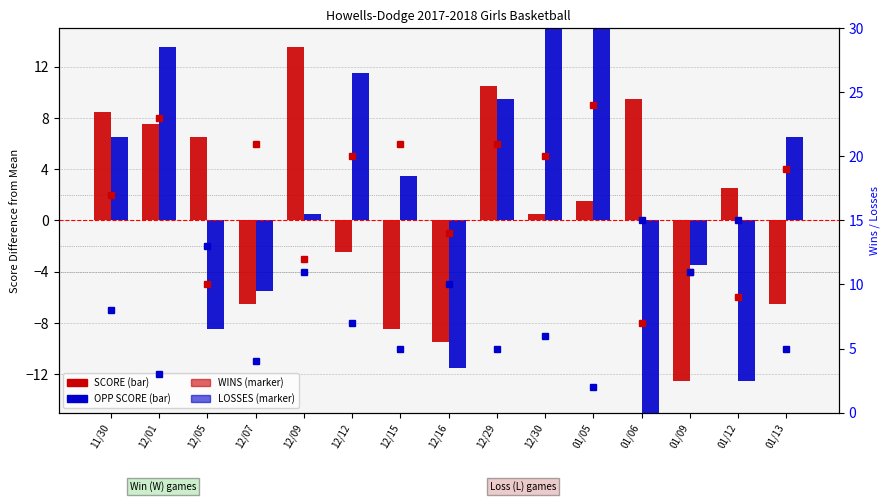

What is the minimum value for WINS?

7.0